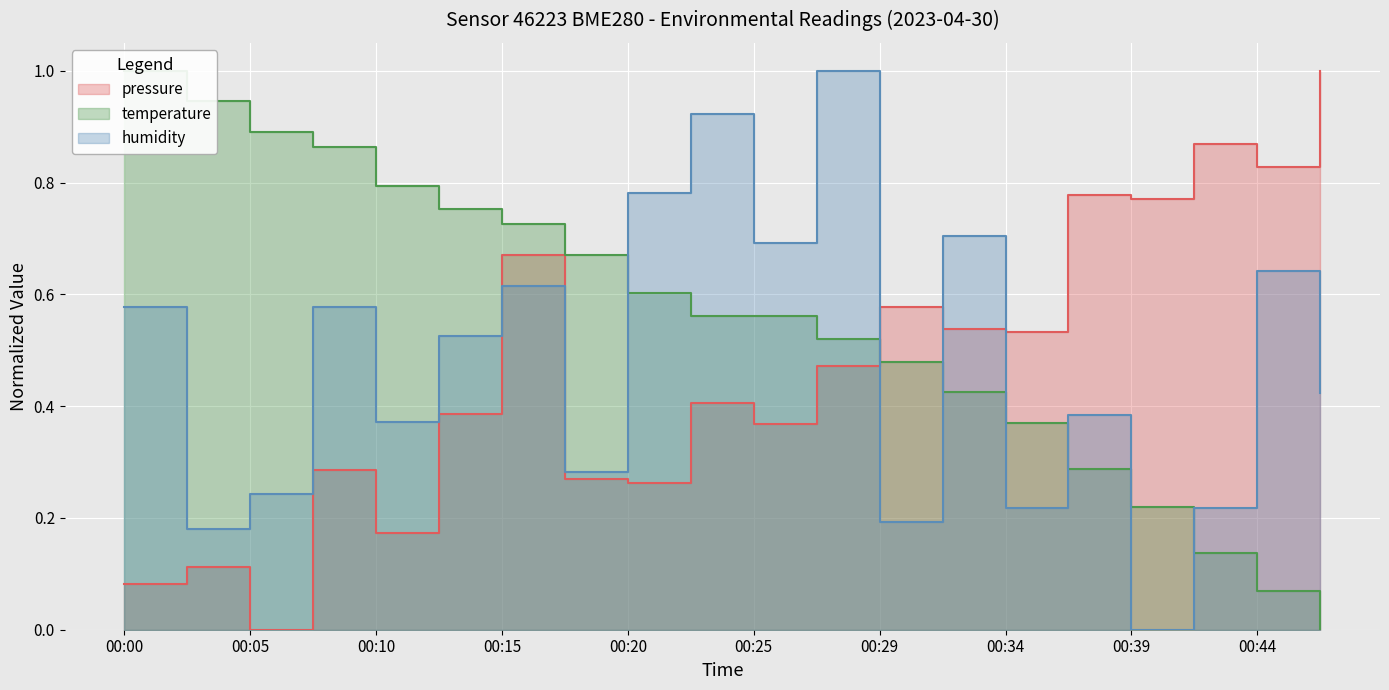

Which has a higher value, 00:10 or 00:00?

00:10